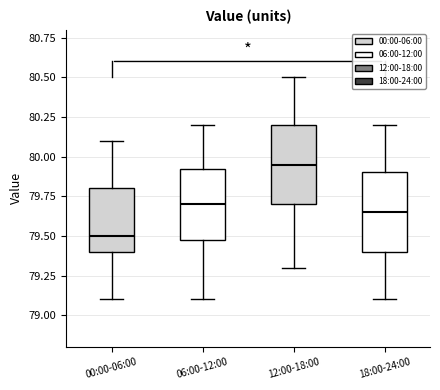

Reading left to right, read every box against the y-axis: the position of its median line, the range the box covers, and the ends of its whiskers. The values are not printed on the chart, so give them approximately, as read against the axis.

00:00-06:00: median 79.50, box 79.40 to 79.80, whiskers 79.10 to 80.10
06:00-12:00: median 79.70, box 79.50 to 79.95, whiskers 79.10 to 80.20
12:00-18:00: median 79.95, box 79.70 to 80.20, whiskers 79.30 to 80.50
18:00-24:00: median 79.65, box 79.40 to 79.90, whiskers 79.10 to 80.20